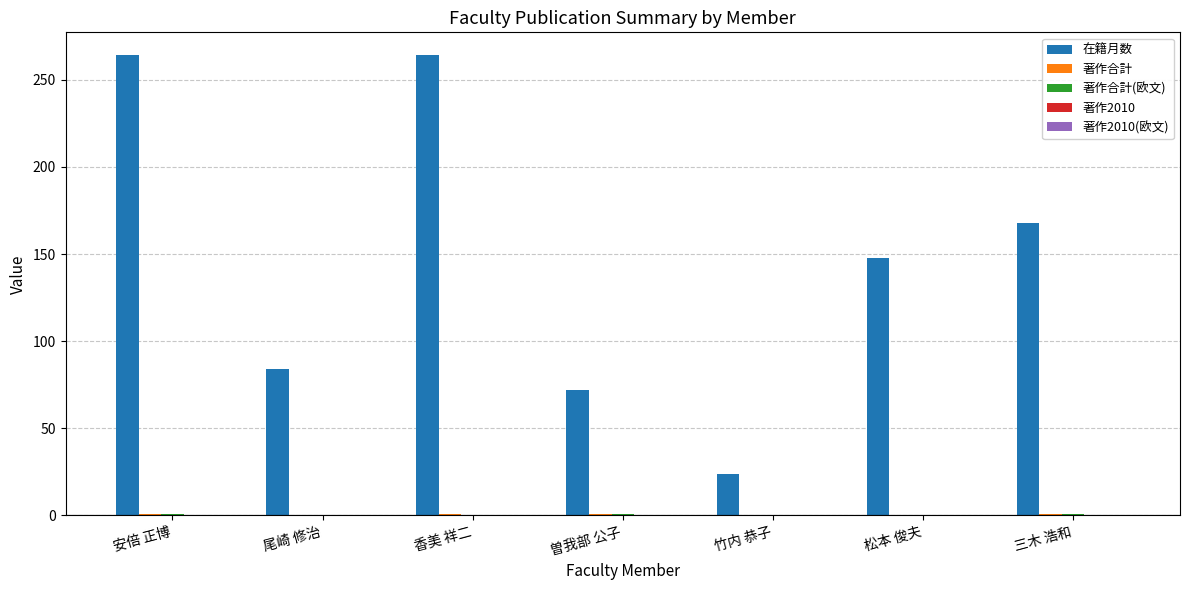

What is the spread (max minus min) of values at 松本 俊夫?

148